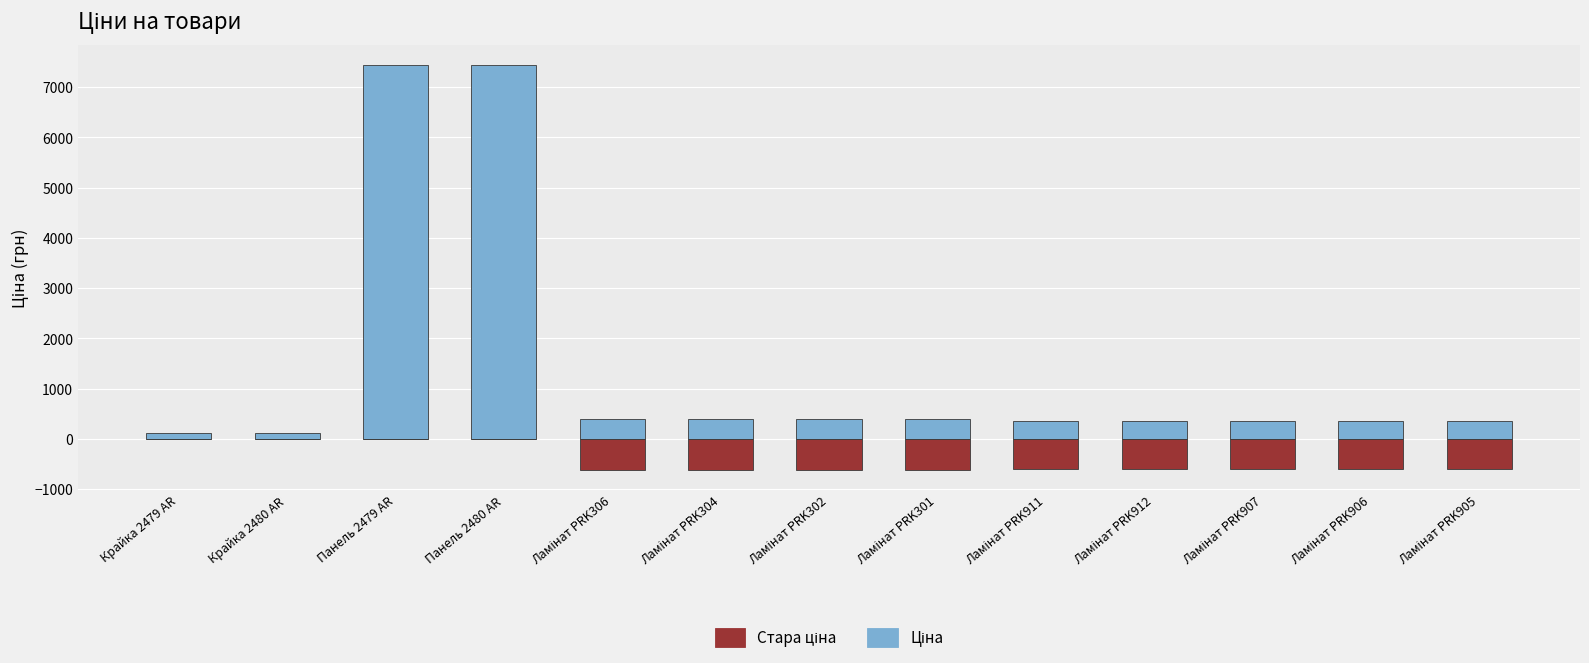

Between Ламінат PRK301 and Ламінат PRK306, which is larger?

Ламінат PRK301